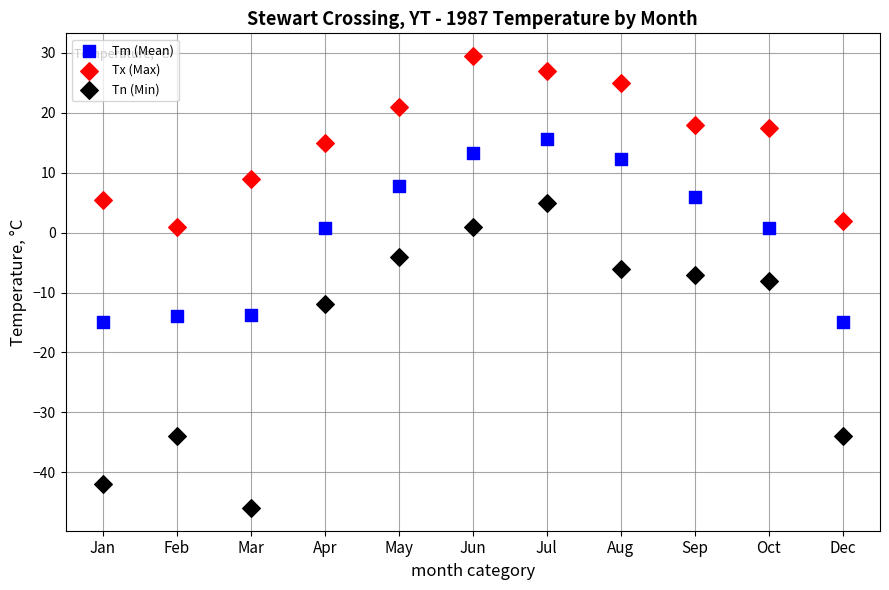

Across all data points, what is the range of Y values (max minus min)?

75.5